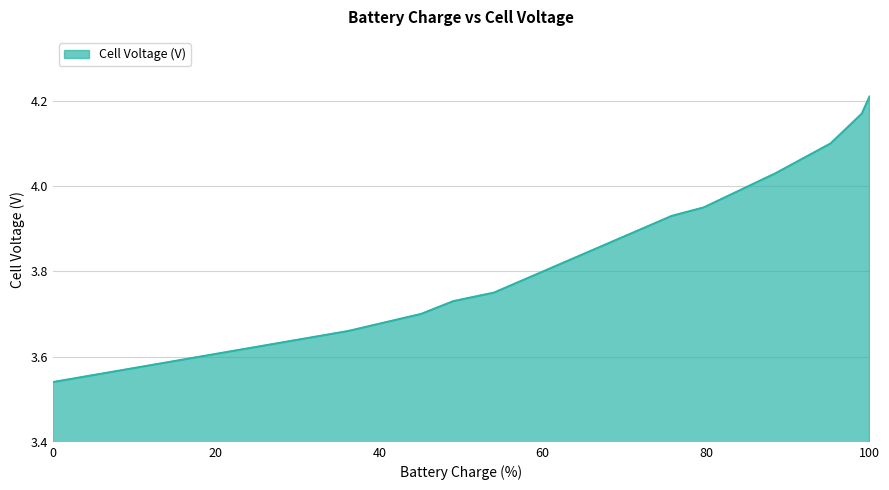

What is the difference between the maximum and minimum values?

0.7